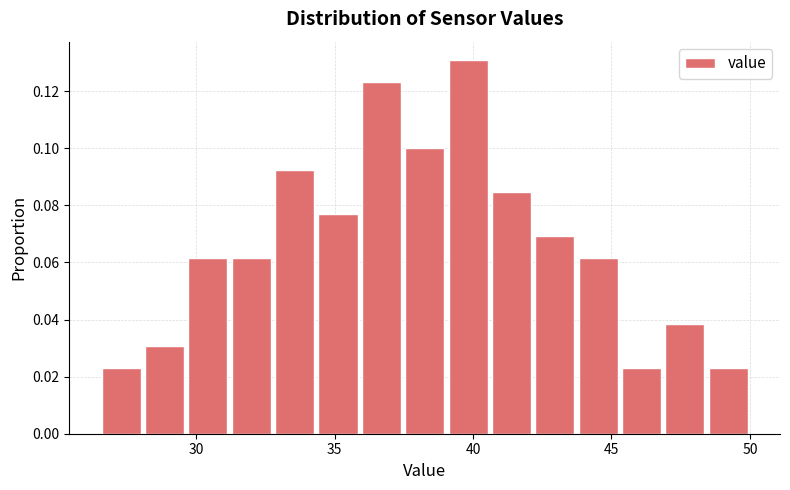

Around what value on the x-axis is the tallest bar? Give the approximate position of its centre, as read against the axis.

40.0